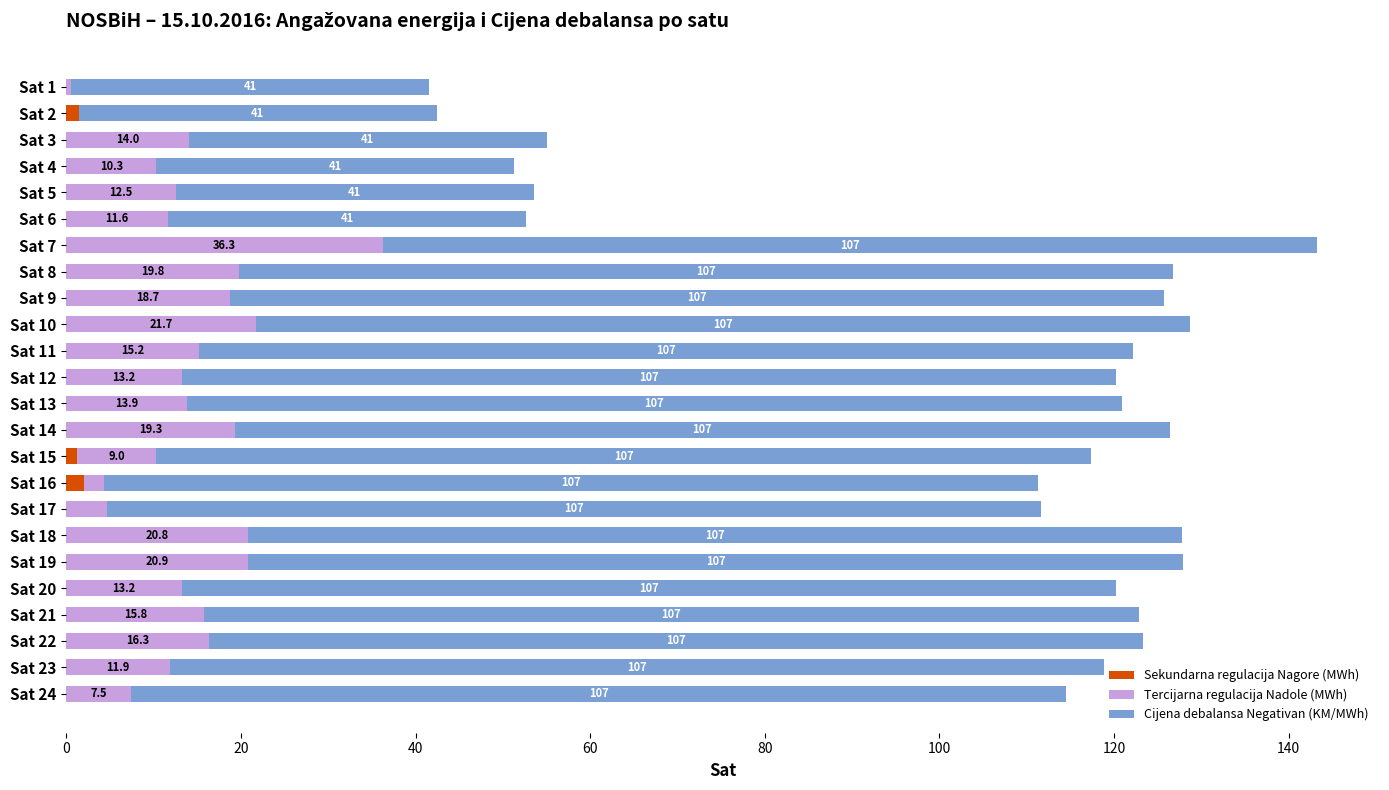

What are all the series names shown in the legend?

Sekundarna regulacija Nagore (MWh), Tercijarna regulacija Nadole (MWh), Cijena debalansa Negativan (KM/MWh)